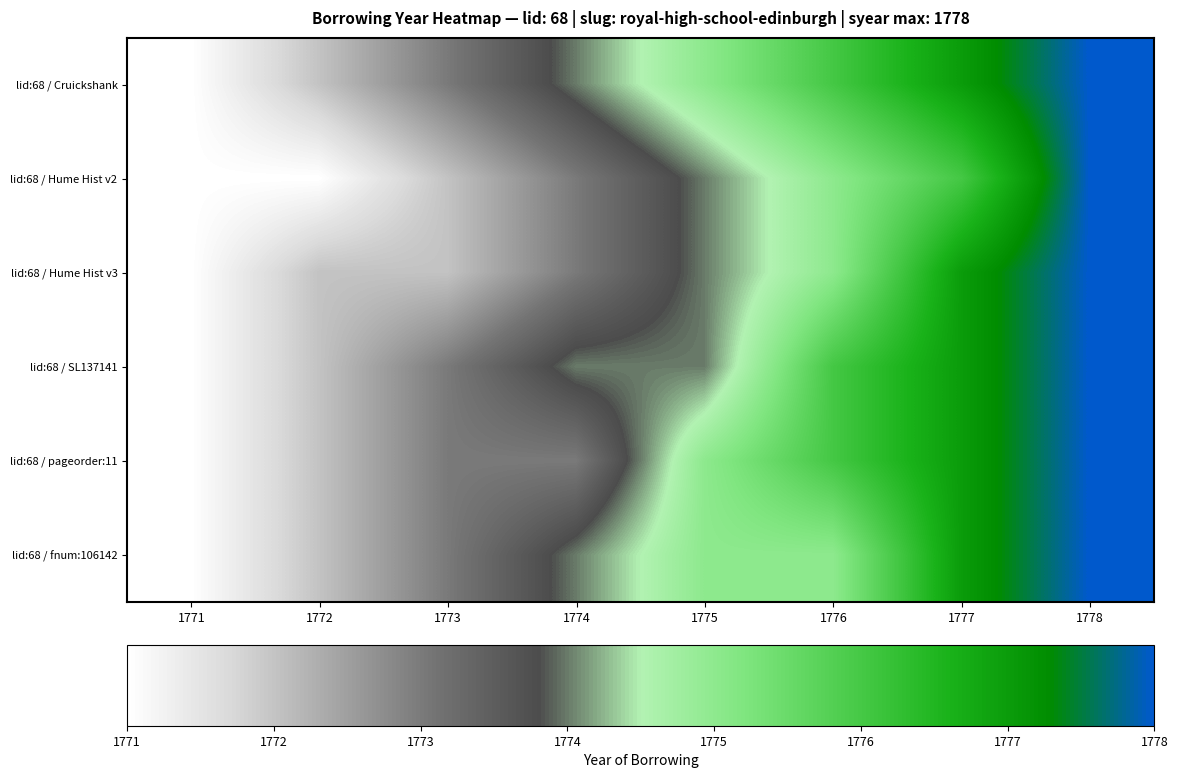

Reading left to right, transcribe all the data shown in this chart.

lid:68 / Cruickshank: 1771=1771	1772=1772	1773=1773	1774=1774	1775=1775	1776=1776	1777=1777	1778=1778
lid:68 / Hume Hist v2: 1771=1771	1772=1771	1773=1772	1774=1773	1775=1774	1776=1775	1777=1776	1778=1778
lid:68 / Hume Hist v3: 1771=1771	1772=1772	1773=1772	1774=1773	1775=1774	1776=1775	1777=1777	1778=1778
lid:68 / SL137141: 1771=1771	1772=1772	1773=1773	1774=1774	1775=1774	1776=1776	1777=1777	1778=1778
lid:68 / pageorder:11: 1771=1771	1772=1772	1773=1773	1774=1773	1775=1775	1776=1776	1777=1777	1778=1778
lid:68 / fnum:106142: 1771=1771	1772=1772	1773=1773	1774=1774	1775=1775	1776=1775	1777=1777	1778=1778